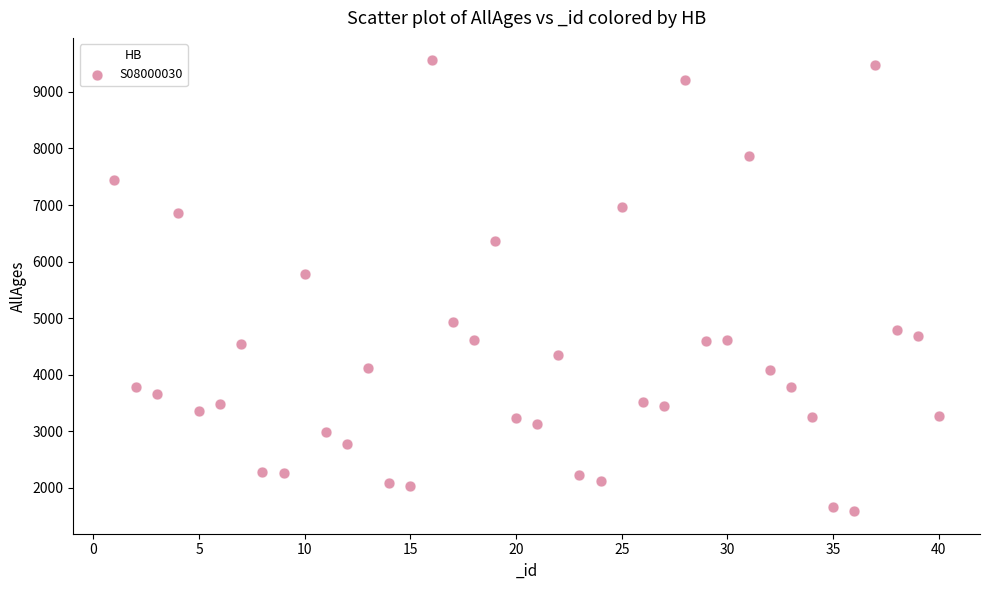

What is the range of X values (max minus min)?

39